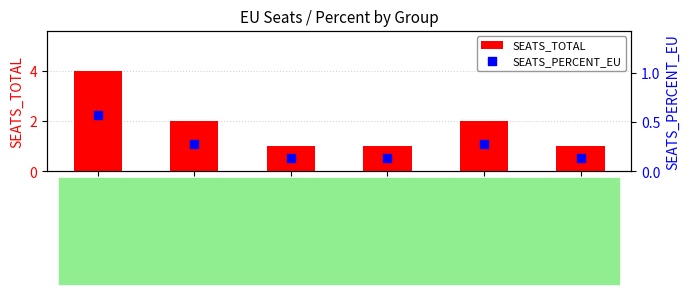

What is the total value across all series at NA?

1.1